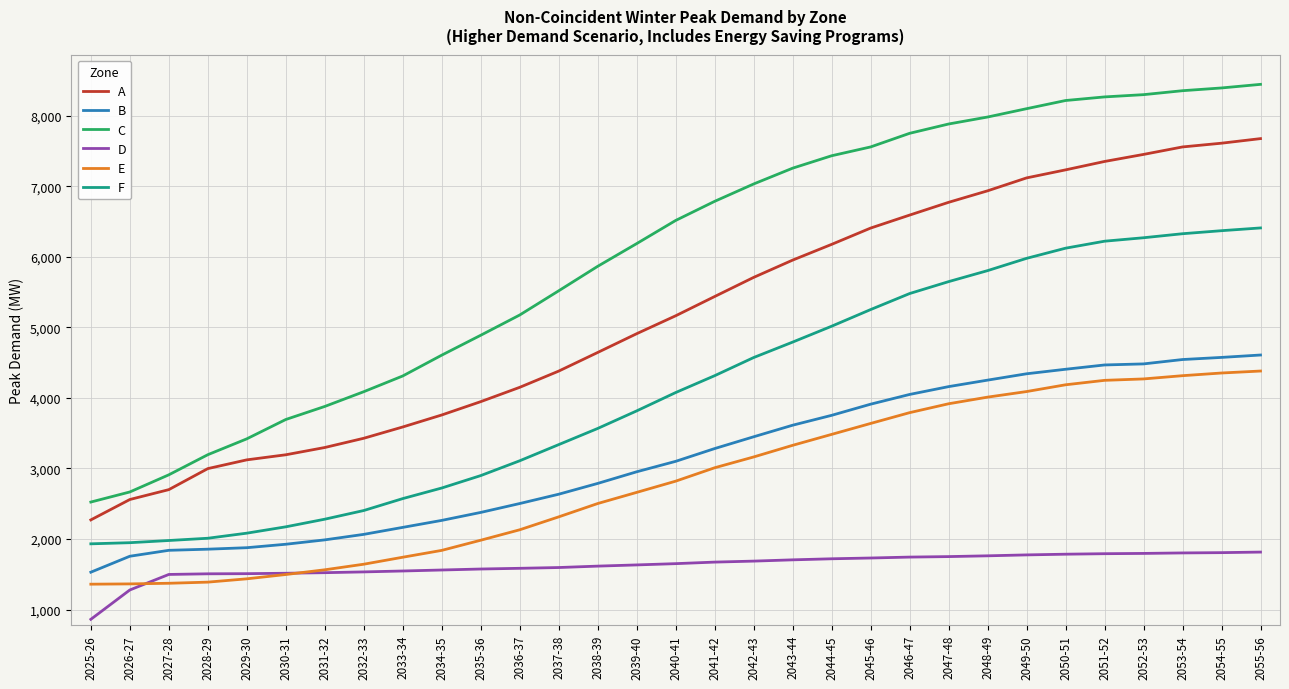

True or false: E and B cross at least once.

False